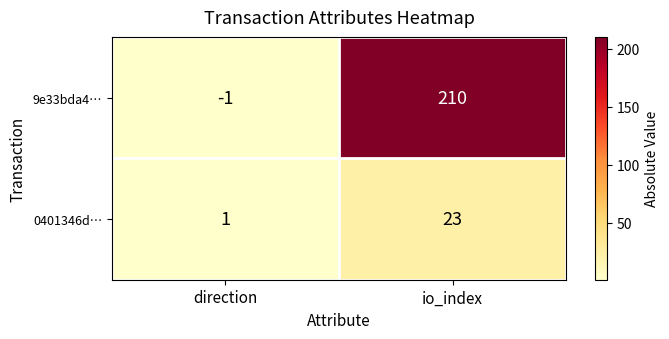

At io_index, list the series in order from largest to smallest.

9e33bda4…, 0401346d…